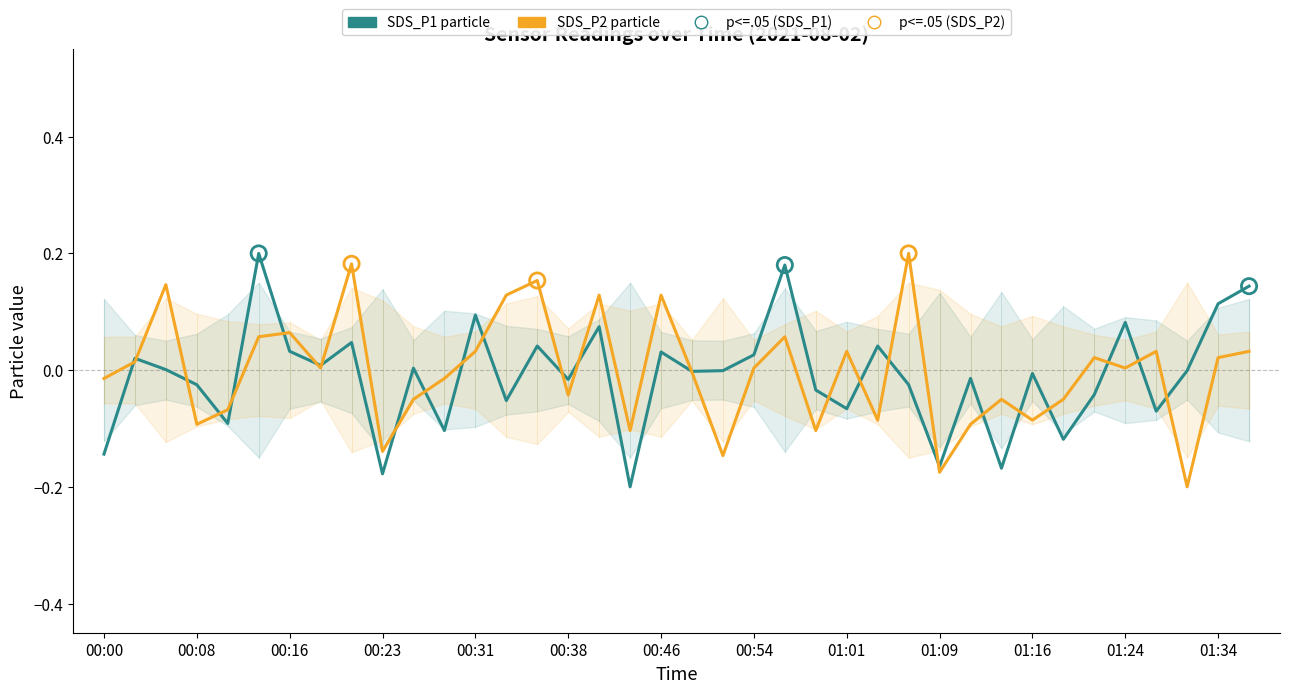

Which series reaches the minimum Y coordinate?

SDS_P2 particle